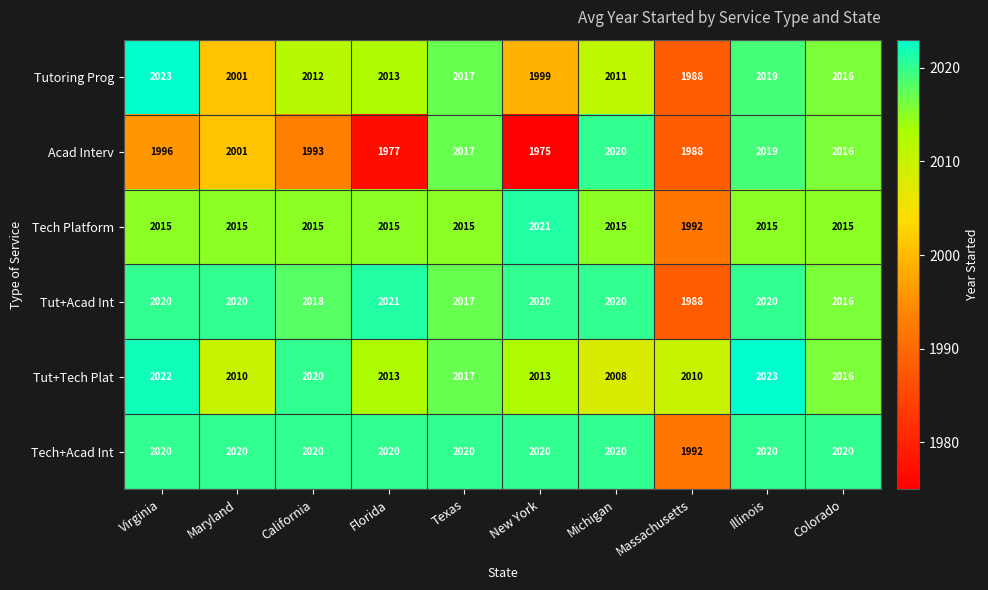

The value of Tech Platform at Texas is 1368. True or false?

False